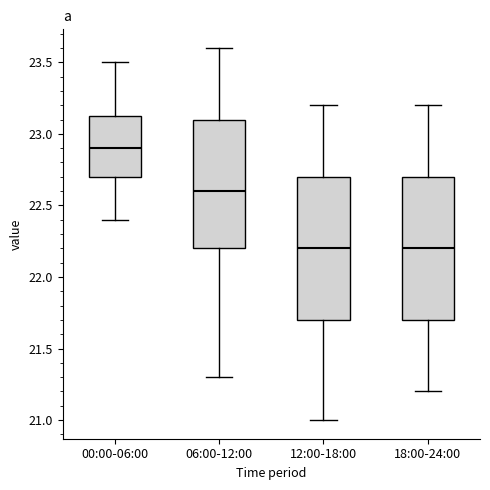

Where does the upper whisker of the box for 12:00-18:00 end on the y-axis? The values are not printed on the chart, so give them approximately, as read against the axis.

23.20